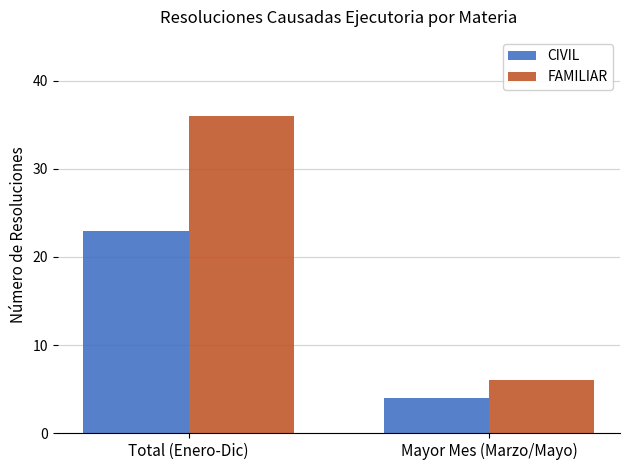

Reading left to right, extract all data points from this chart.

CIVIL: Total (Enero-Dic)=23	Mayor Mes (Marzo/Mayo)=4
FAMILIAR: Total (Enero-Dic)=36	Mayor Mes (Marzo/Mayo)=6